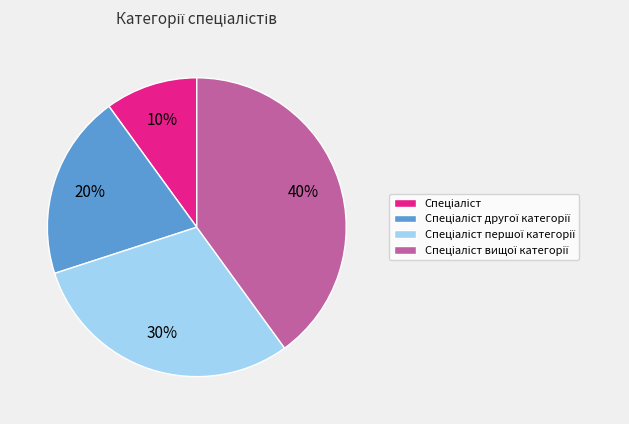

Is there any slice that represents more than half of the pie?

No